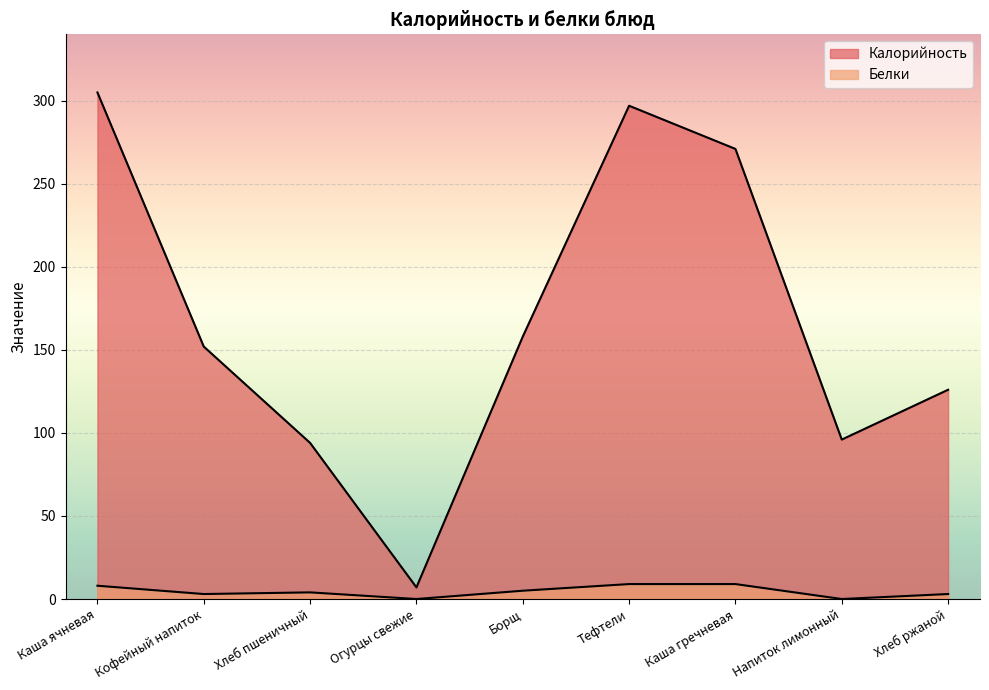

The value of Калорийность at Огурцы свежие is 10. True or false?

False